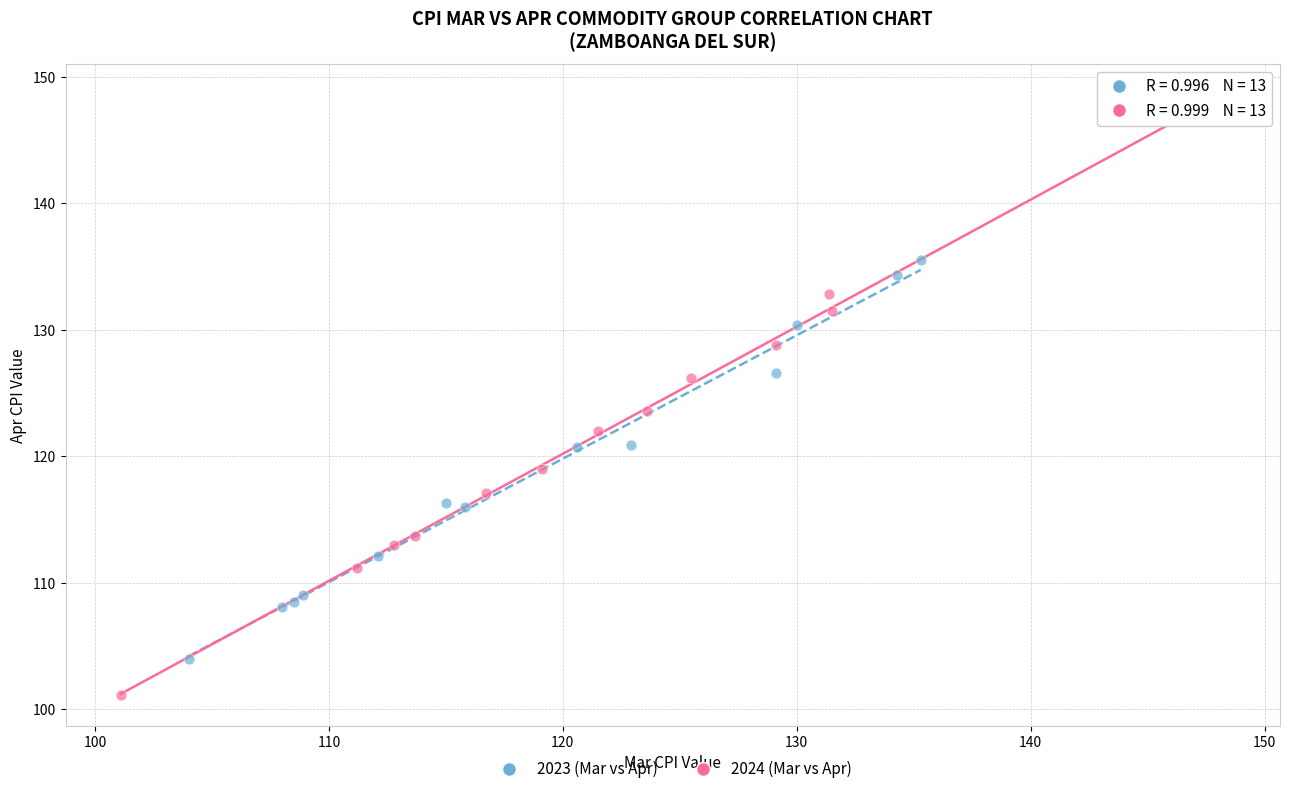

What are all the series names shown in the legend?

2023 (Mar vs Apr), 2024 (Mar vs Apr)